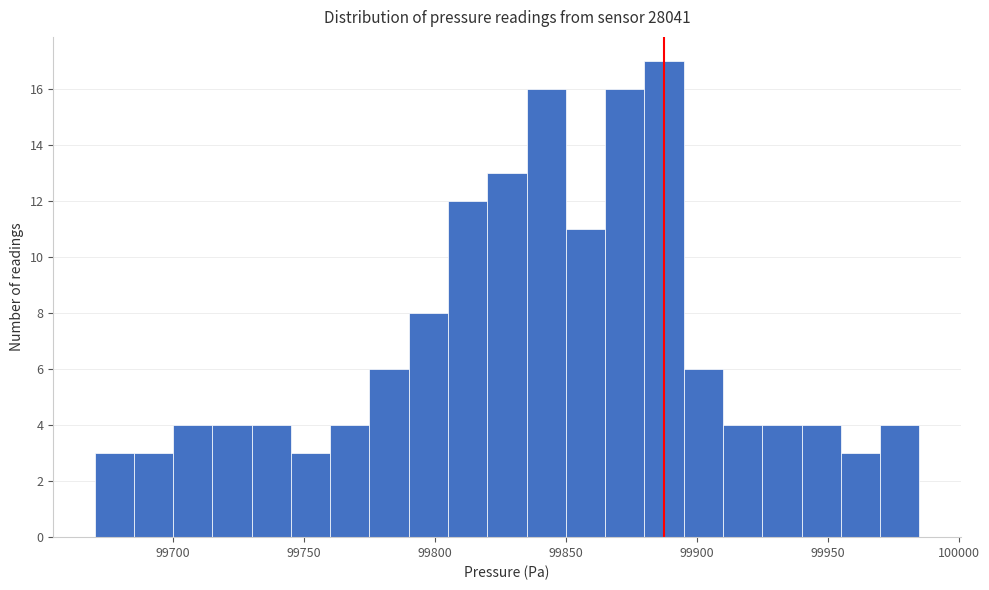

Read against the x-axis, roughly where is the centre of the tallest bar?

99890